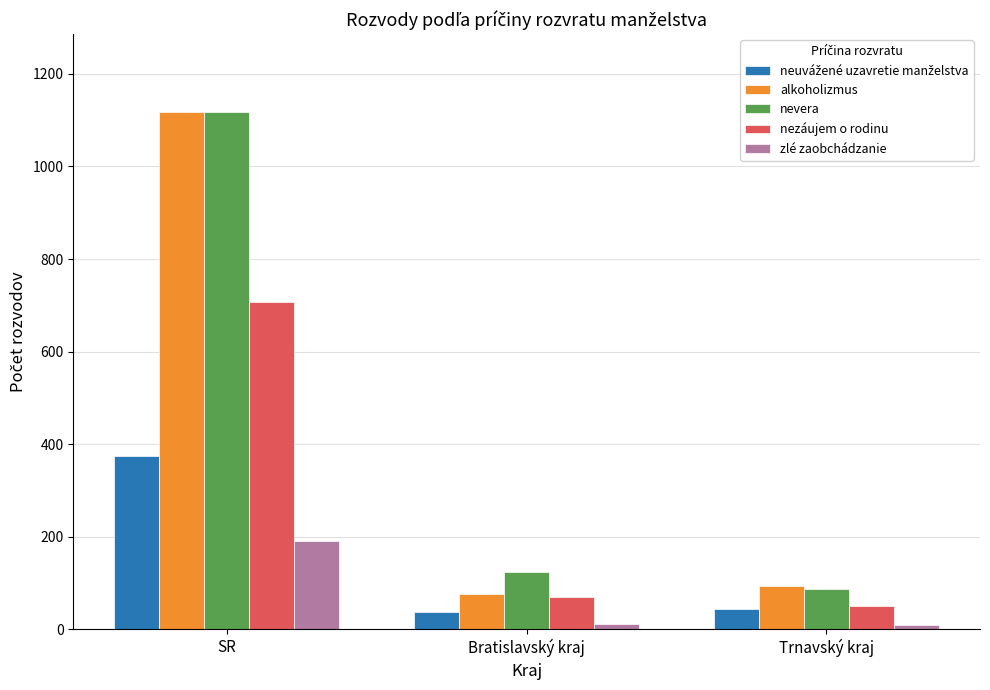

What is the lowest value of the nezáujem o rodinu series?

51